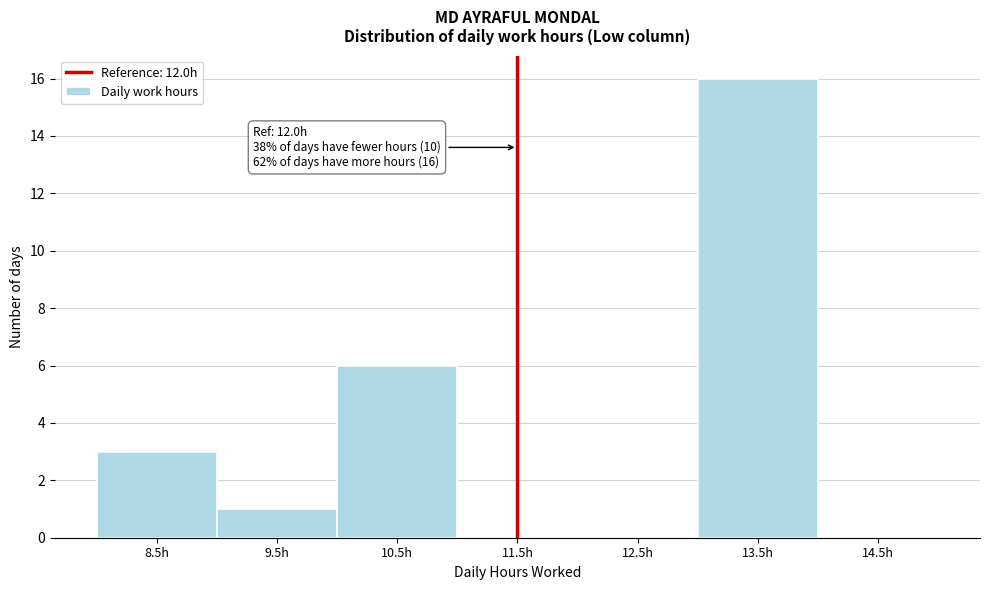

Reading left to right, what are all the values shown in this chart?

8.5h=3	9.5h=1	10.5h=6	11.5h=0	12.5h=0	13.5h=16	14.5h=0